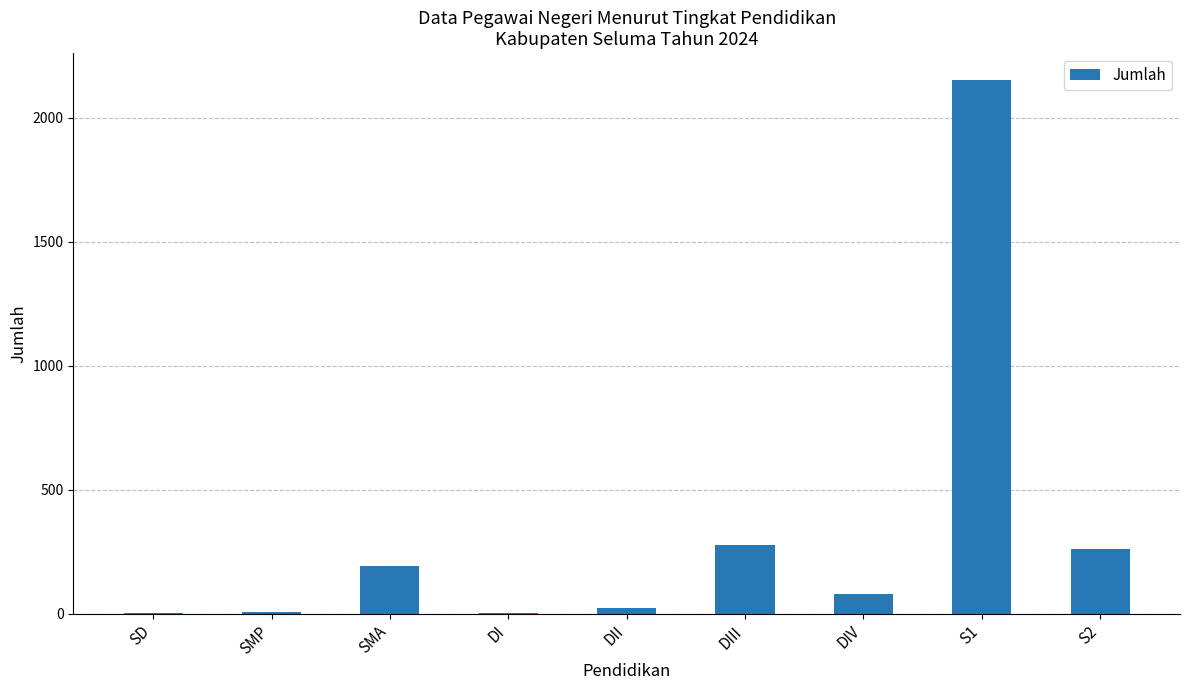

What is the ratio of the value at S2 to the value at DIII?

0.9